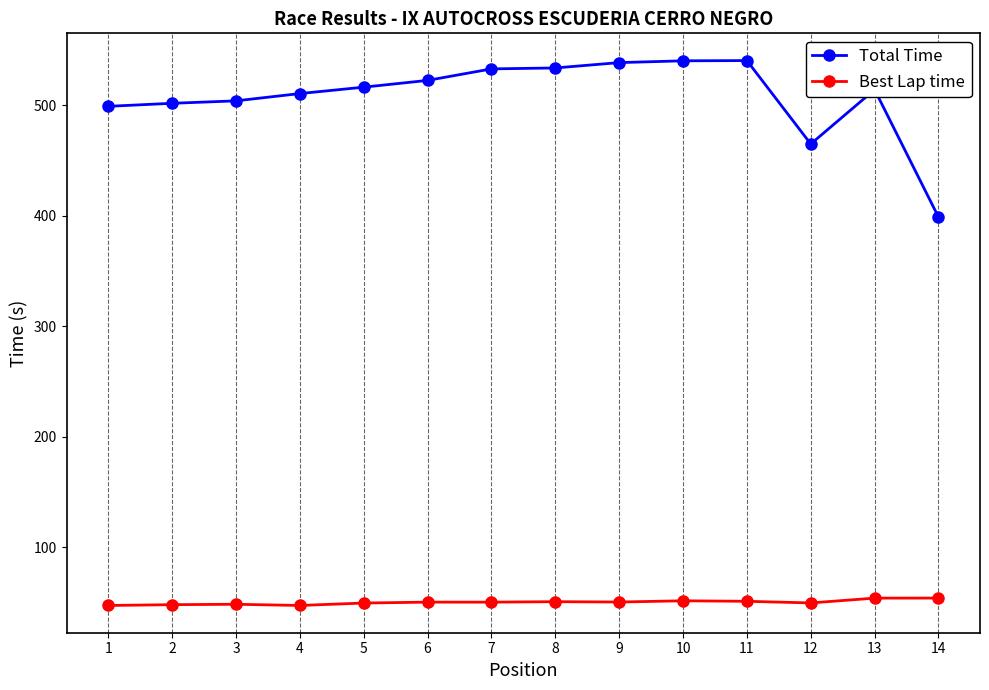

The Best Lap time series shows 47.5 at 4. True or false?

True